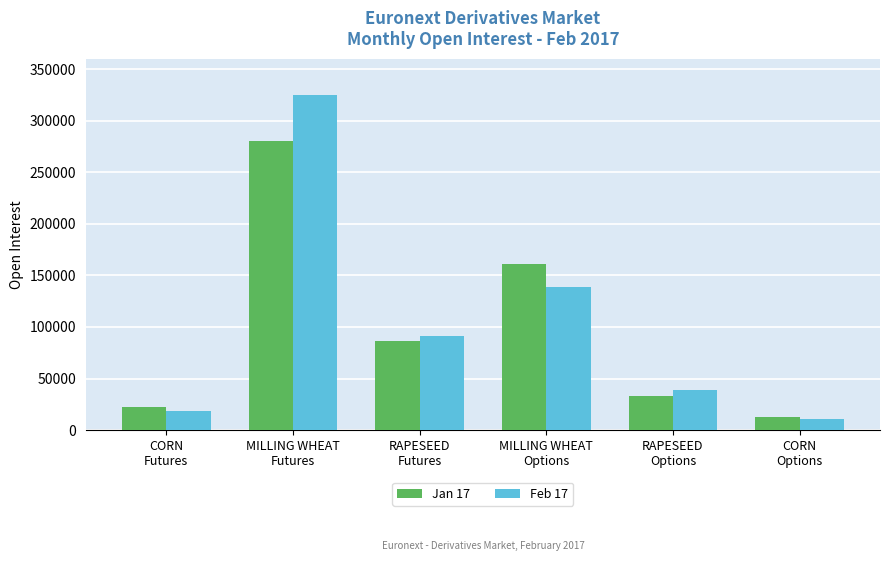

List the series in order of their overall mean, highest first.

Feb 17, Jan 17